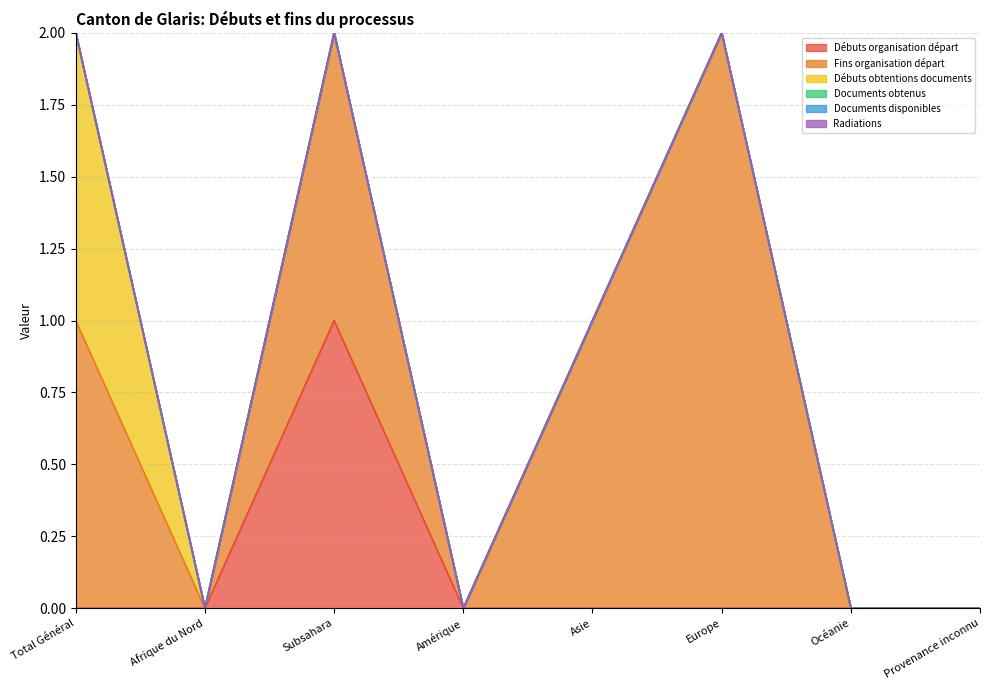

Is the value of Documents obtenus at Asie greater than the value of Fins organisation départ at Subsahara?

No